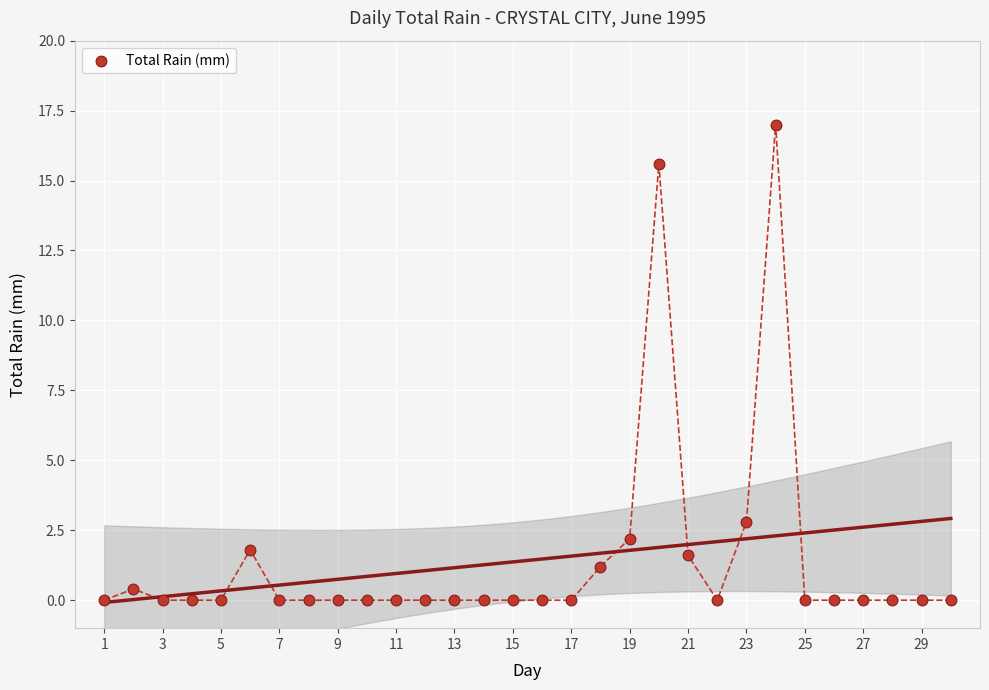

What Y value in the scatter plot is closest to 8?

2.8